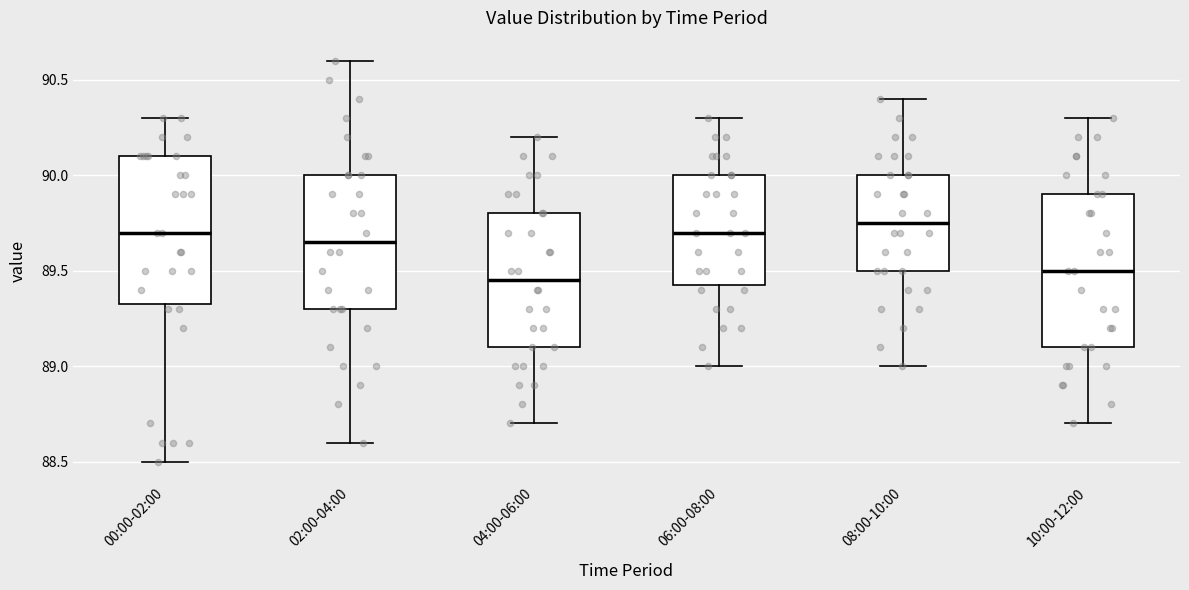

Reading left to right, read every box against the y-axis: the position of its median line, the range the box covers, and the ends of its whiskers. The values are not printed on the chart, so give them approximately, as read against the axis.

00:00-02:00: median 89.70, box 89.35 to 90.10, whiskers 88.50 to 90.30
02:00-04:00: median 89.65, box 89.30 to 90.00, whiskers 88.60 to 90.60
04:00-06:00: median 89.45, box 89.10 to 89.80, whiskers 88.70 to 90.20
06:00-08:00: median 89.70, box 89.45 to 90.00, whiskers 89.00 to 90.30
08:00-10:00: median 89.75, box 89.50 to 90.00, whiskers 89.00 to 90.40
10:00-12:00: median 89.50, box 89.10 to 89.90, whiskers 88.70 to 90.30